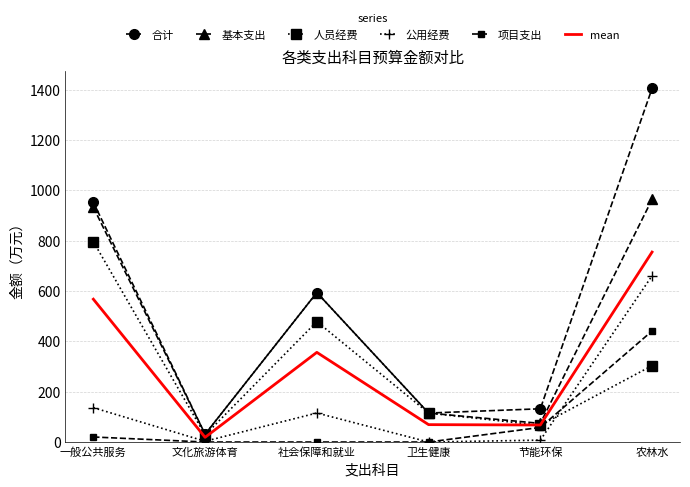

List the series in order of their peak value, highest first.

合计, 基本支出, 人员经费, mean, 公用经费, 项目支出